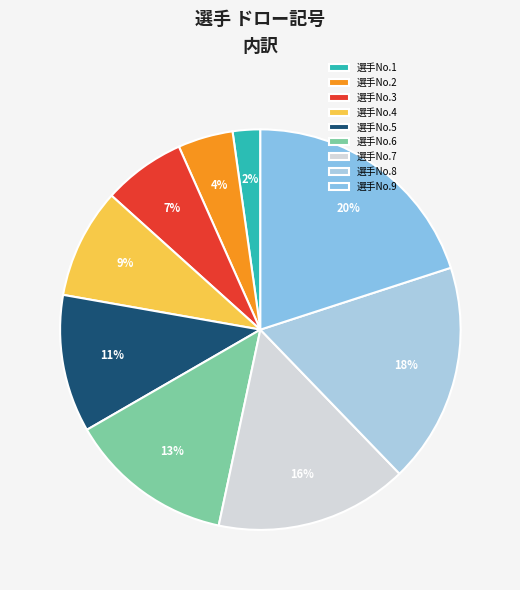

How much of the chart is everything except 選手No.3?

93.3%